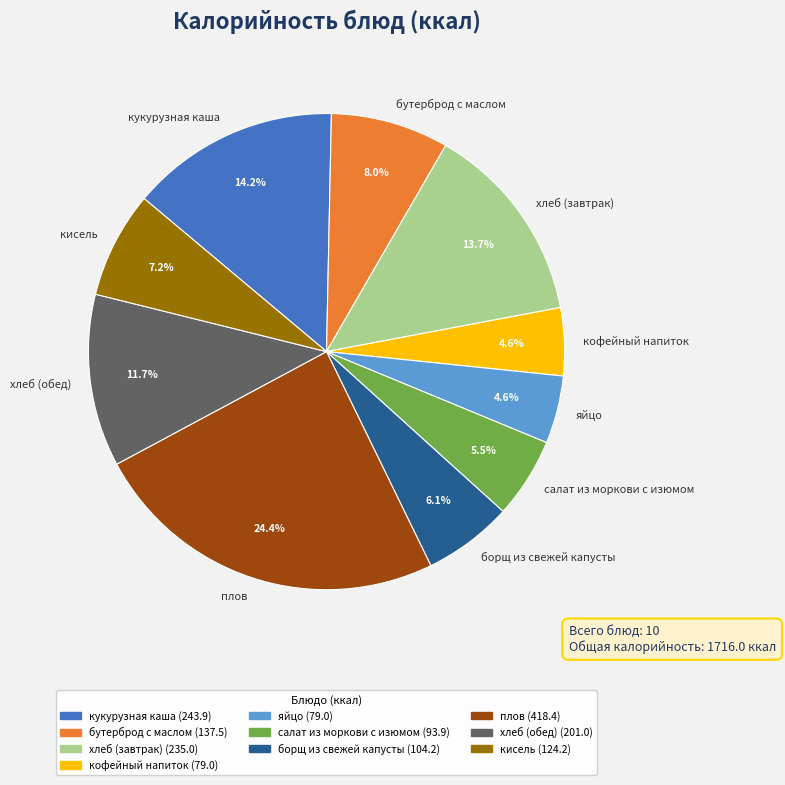

To the nearest percent, what is the combined percentage of яйцо and салат из моркови с изюмом?

10%